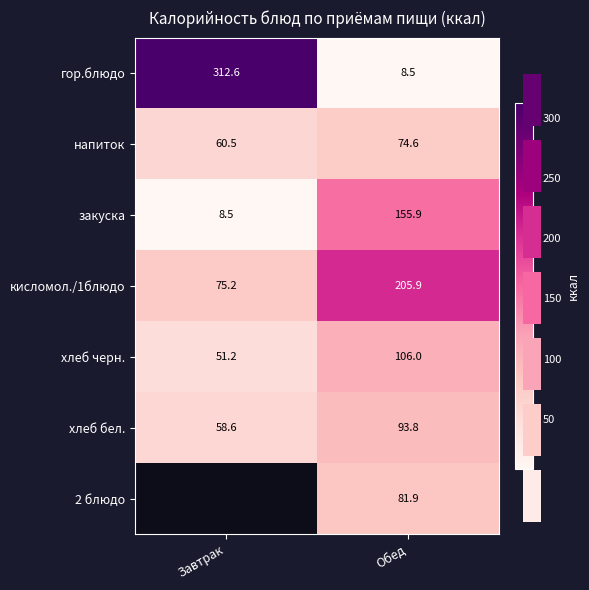

Between Завтрак and Обед, which series saw the biggest shift?

гор.блюдо